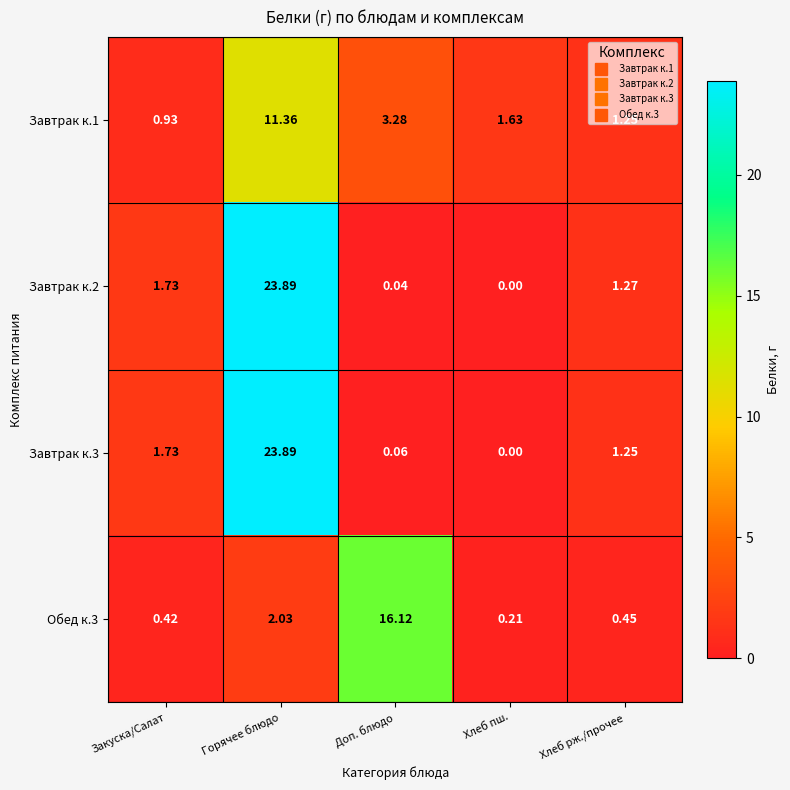

At which category is the sum across all series the highest?

Горячее блюдо